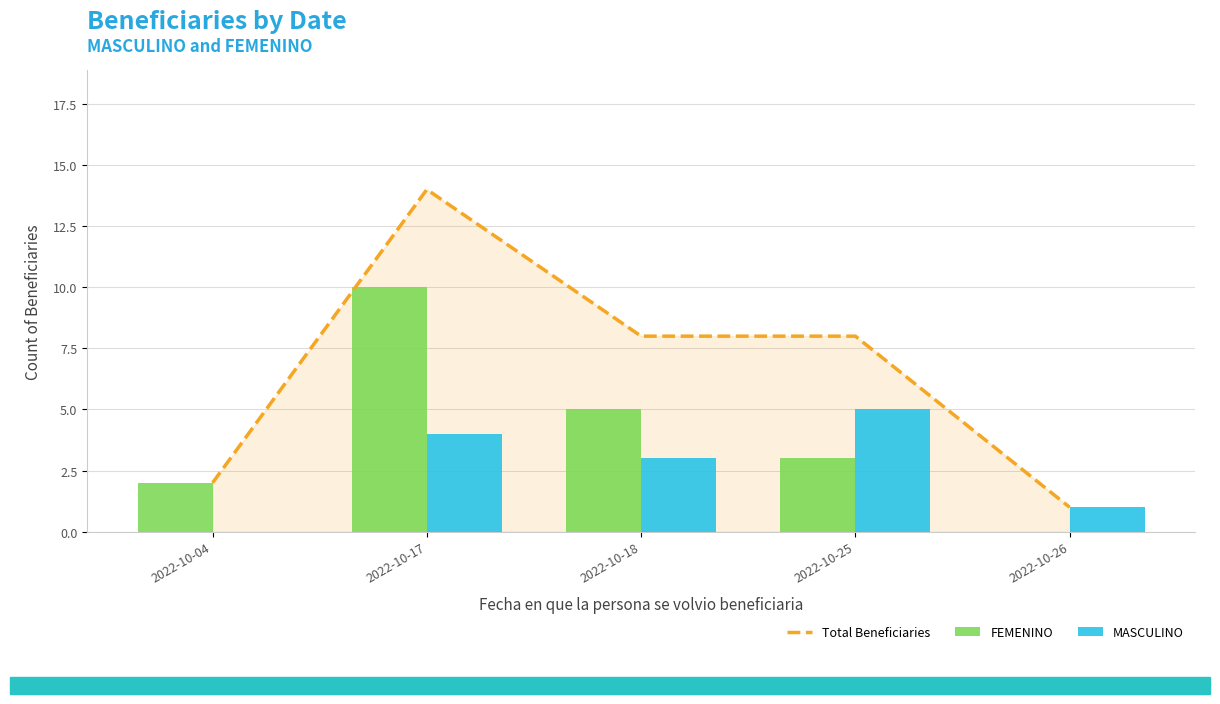

Between 2022-10-04 and 2022-10-17, which series saw the biggest shift?

Total Beneficiaries